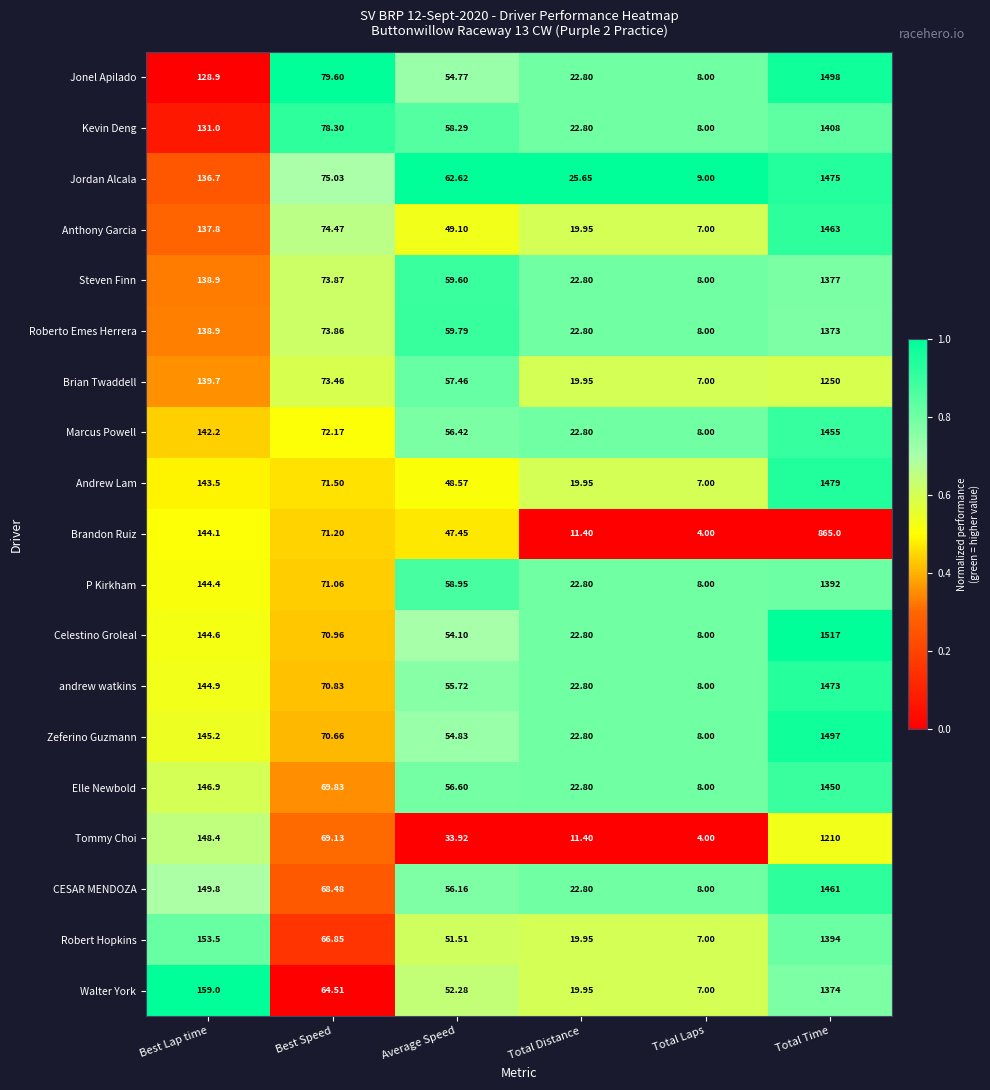

At which label does Brian Twaddell first exceed 73?

Best Lap time